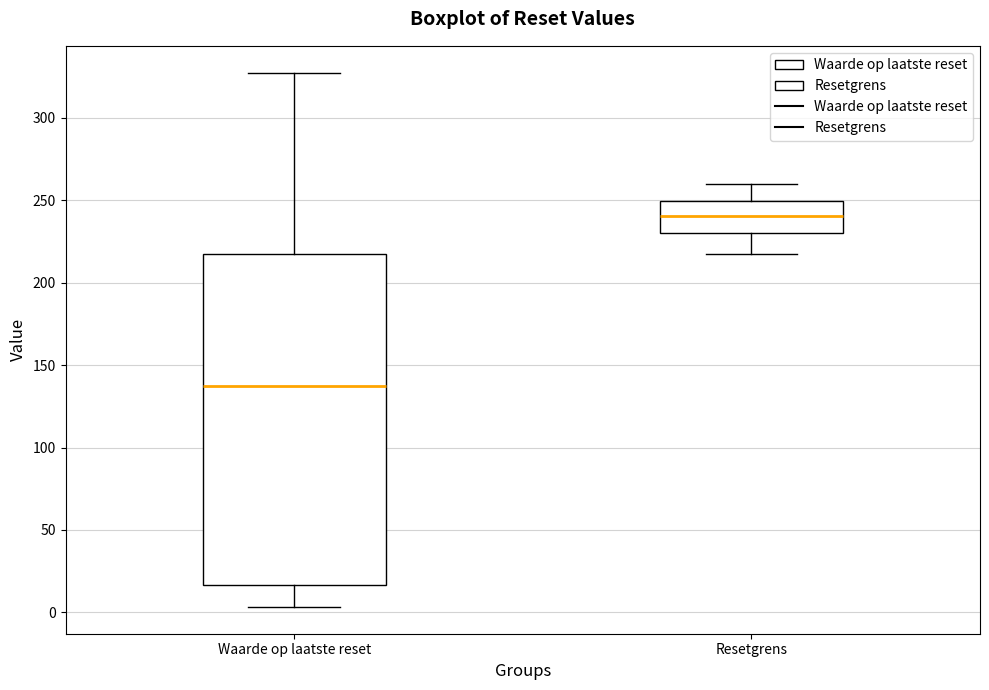

Which box is the tallest, from its lower edge to its upper edge?

Waarde op laatste reset